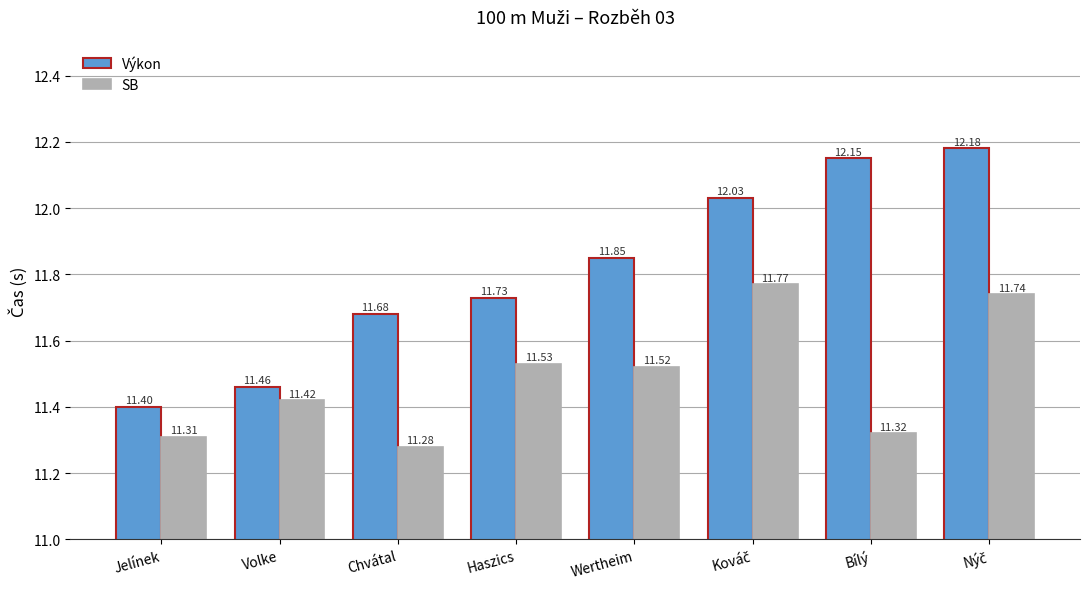

Which series has the largest range (max minus min)?

Výkon